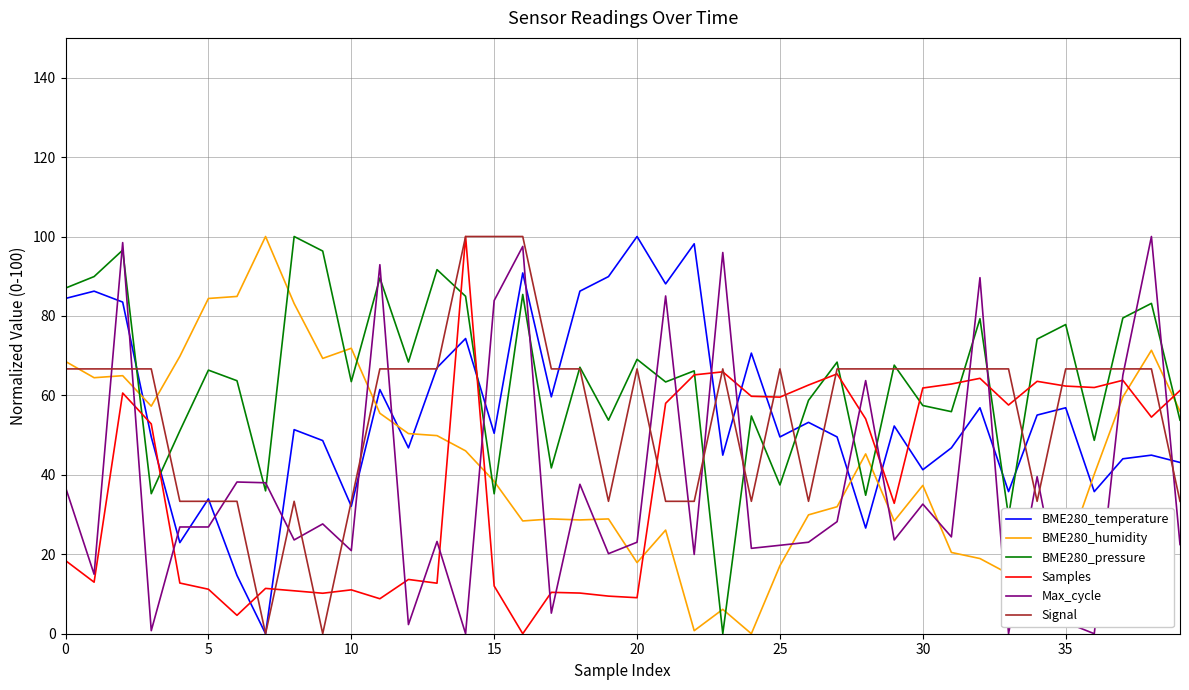

What is the difference between the second highest and minimum values in the BME280_pressure series?

96.6